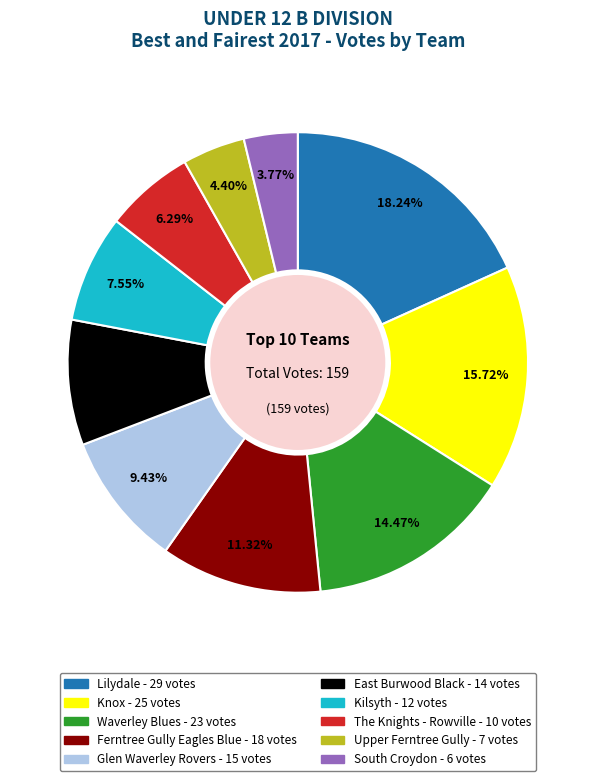

To the nearest percent, what is the combined percentage of Kilsyth and Upper Ferntree Gully?

12%